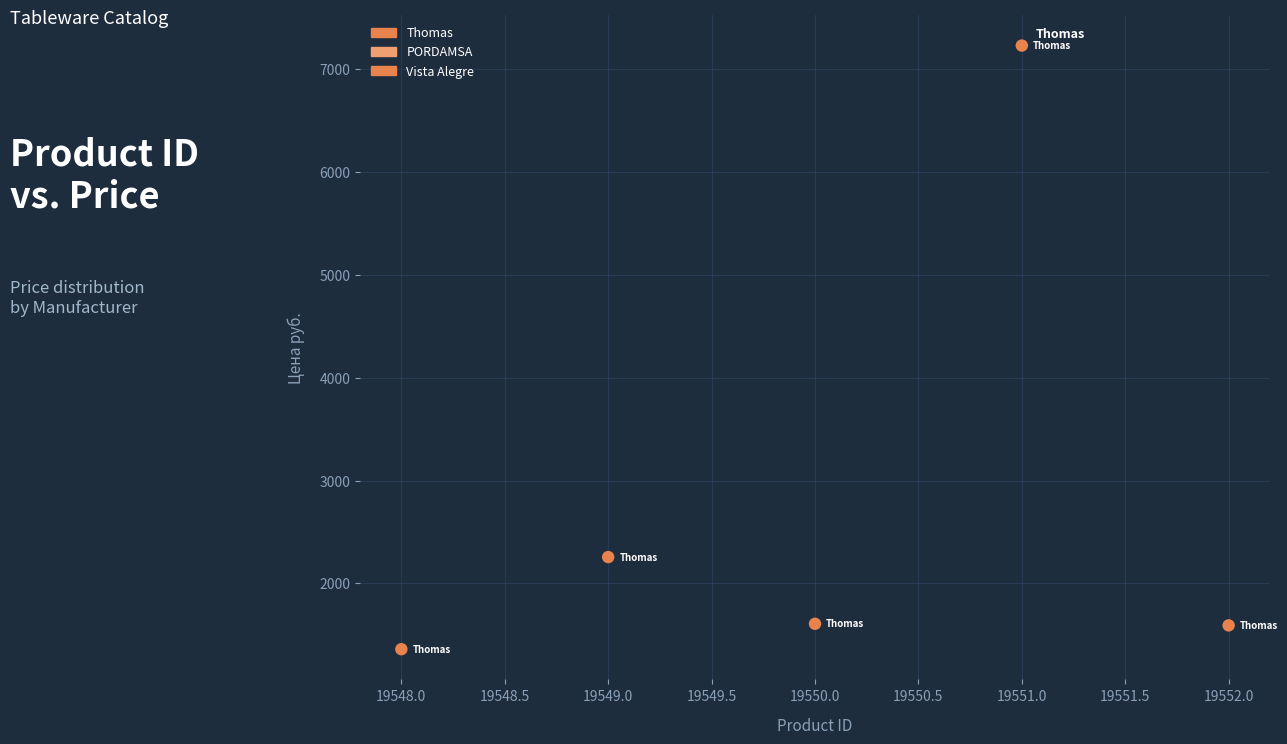

What is the average X value?

19550.0